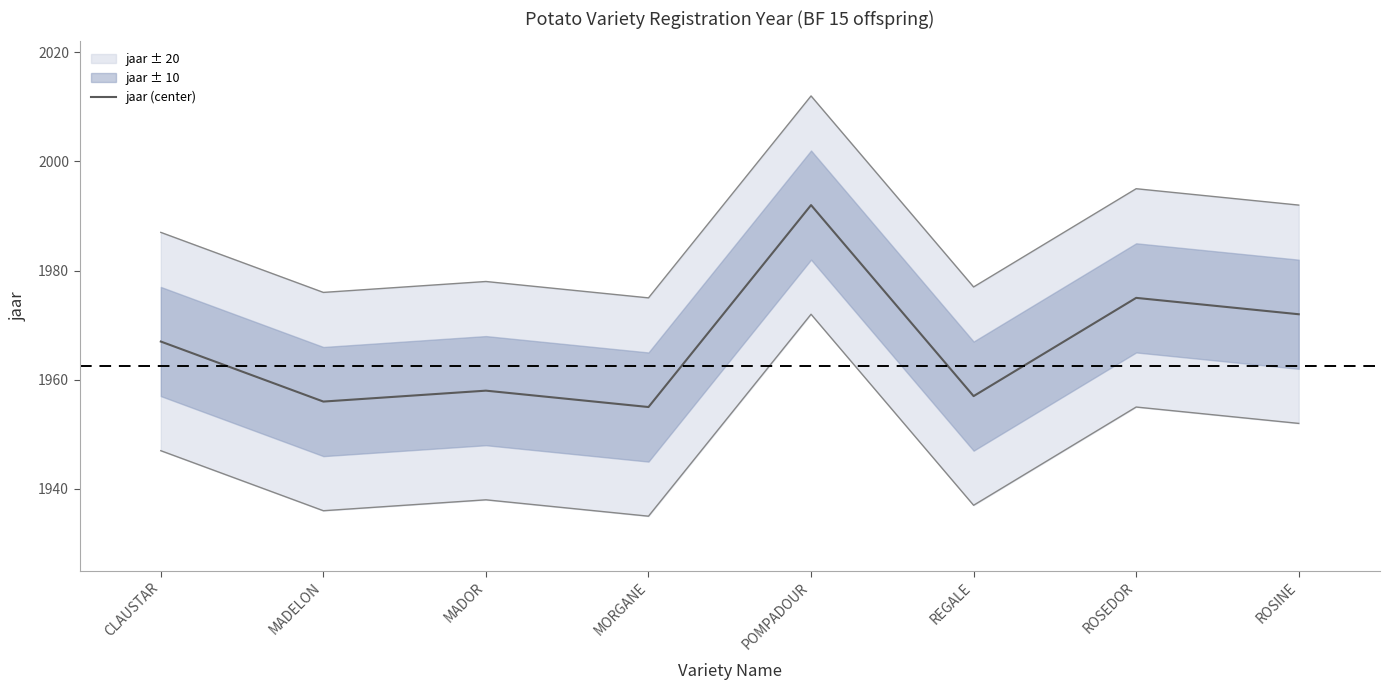

What is the label of the 1st point from the left?

CLAUSTAR